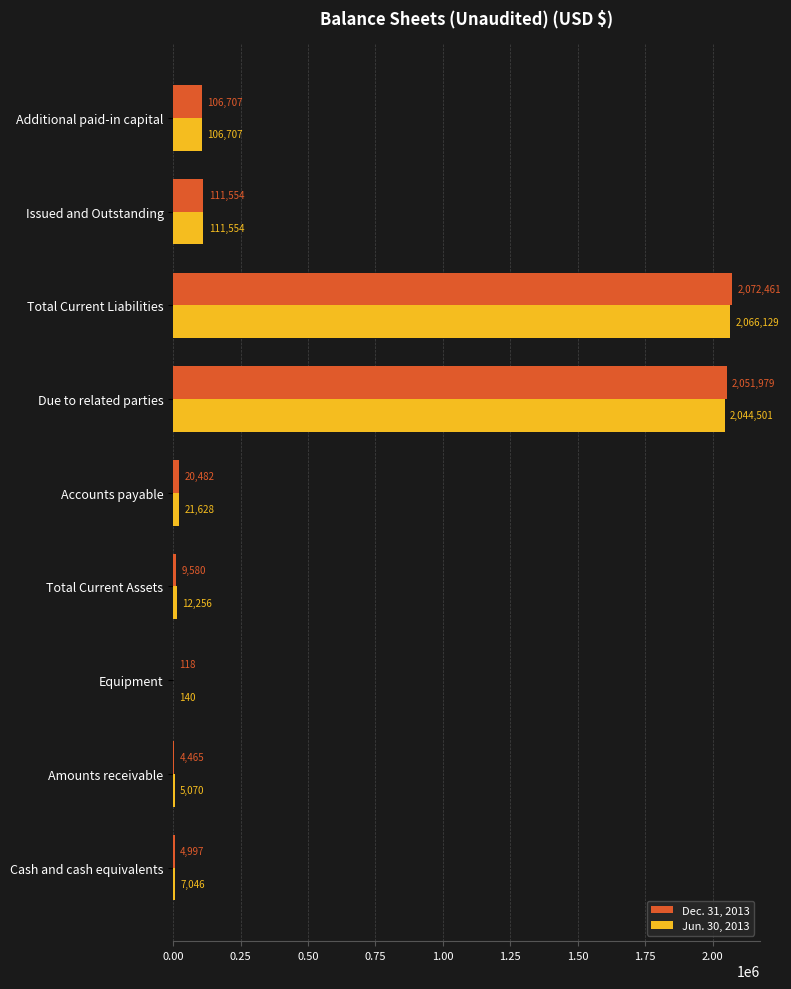

At which label does Jun. 30, 2013 reach its peak?

Total Current Liabilities